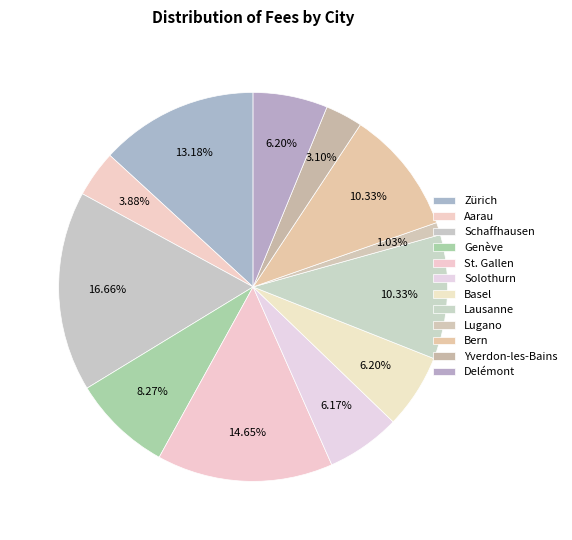

To the nearest percent, what percentage of the pie is Delémont?

6%